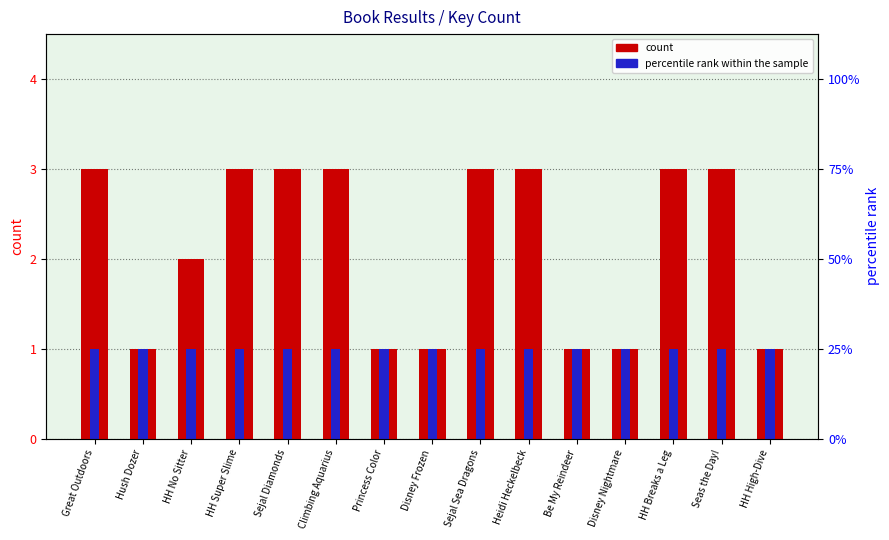

What is the sum of the percentile rank within the sample values at Hush Dozer and Sejal Sea Dragons?

2